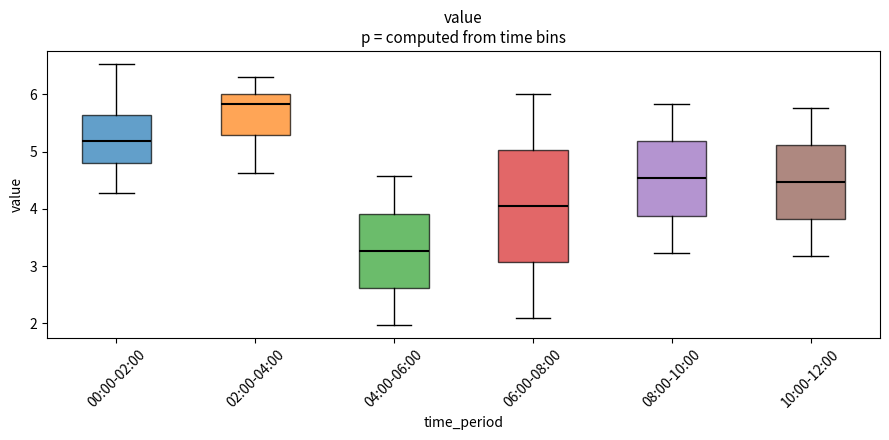

Reading left to right, transcribe this box plot: for each box, give where its median line is, the range the box spans, and where its two whiskers end, as read against the y-axis. The values are not printed on the chart, so give them approximately, as read against the axis.

00:00-02:00: median 5.2, box 4.8 to 5.6, whiskers 4.3 to 6.5
02:00-04:00: median 5.8, box 5.3 to 6.0, whiskers 4.6 to 6.3
04:00-06:00: median 3.3, box 2.6 to 3.9, whiskers 2.0 to 4.6
06:00-08:00: median 4.1, box 3.1 to 5.0, whiskers 2.1 to 6.0
08:00-10:00: median 4.5, box 3.9 to 5.2, whiskers 3.2 to 5.8
10:00-12:00: median 4.5, box 3.8 to 5.1, whiskers 3.2 to 5.8